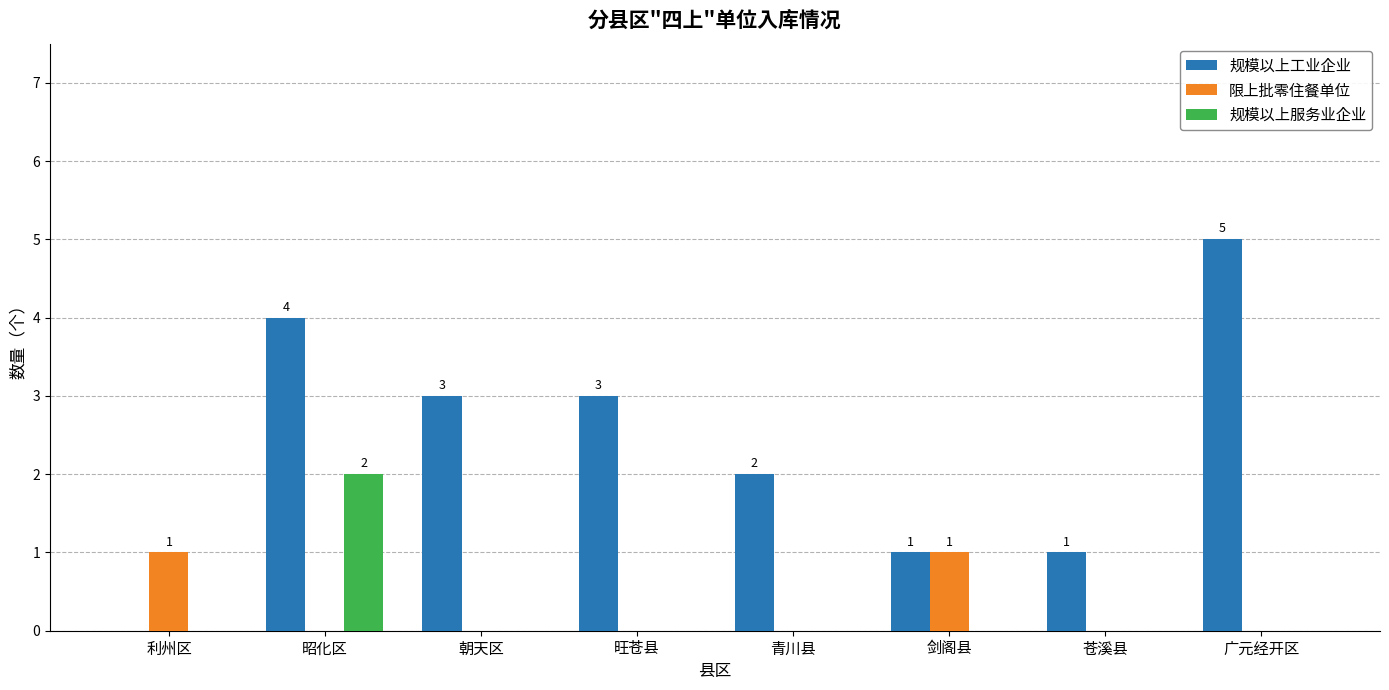

What is the maximum value shown in the chart?

5